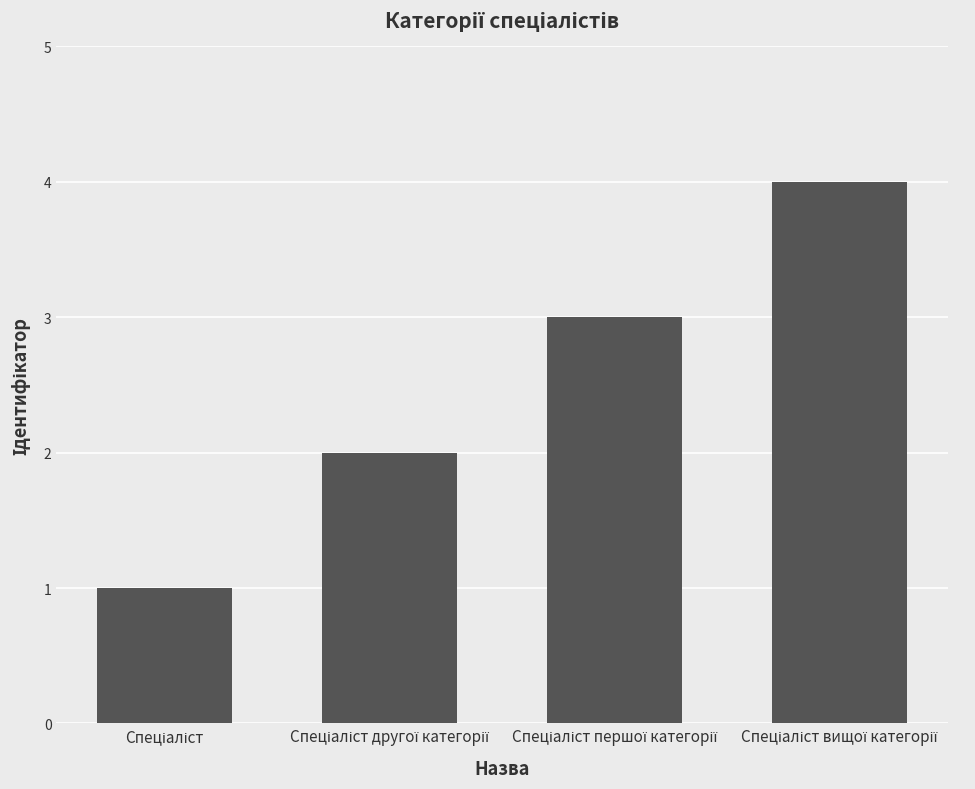

What is the greatest value displayed?

4